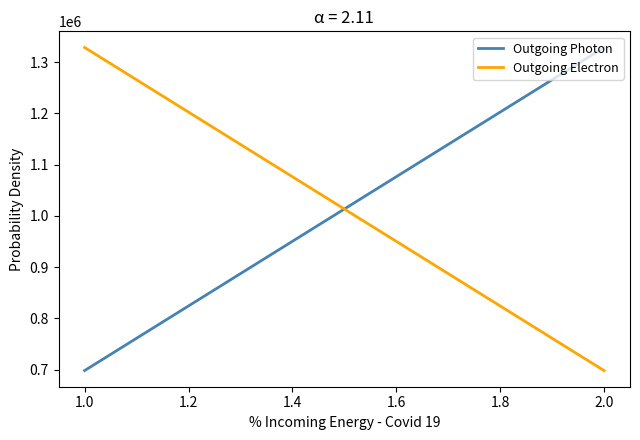

What are all the series names shown in the legend?

Outgoing Photon, Outgoing Electron